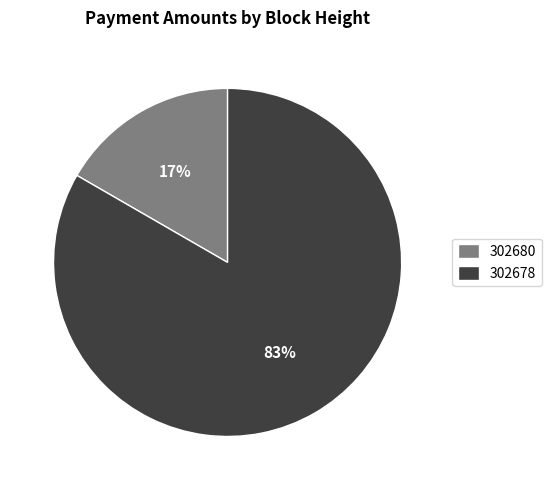

To the nearest percent, what percentage of the pie is 302680?

17%